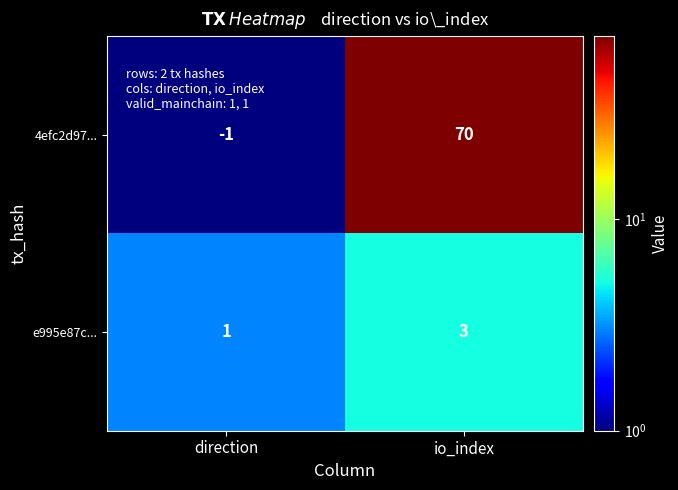

At how many categories does at least one series exceed 47?

1